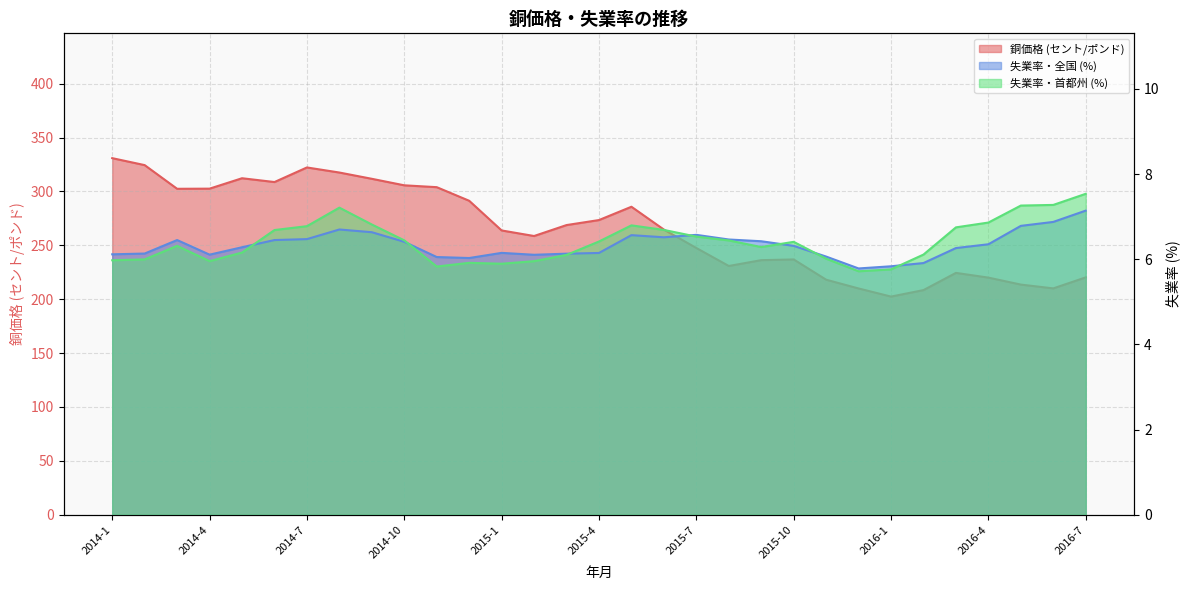

What are all the series names shown in the legend?

銅価格, 失業率(全国), 失業率(首都州)